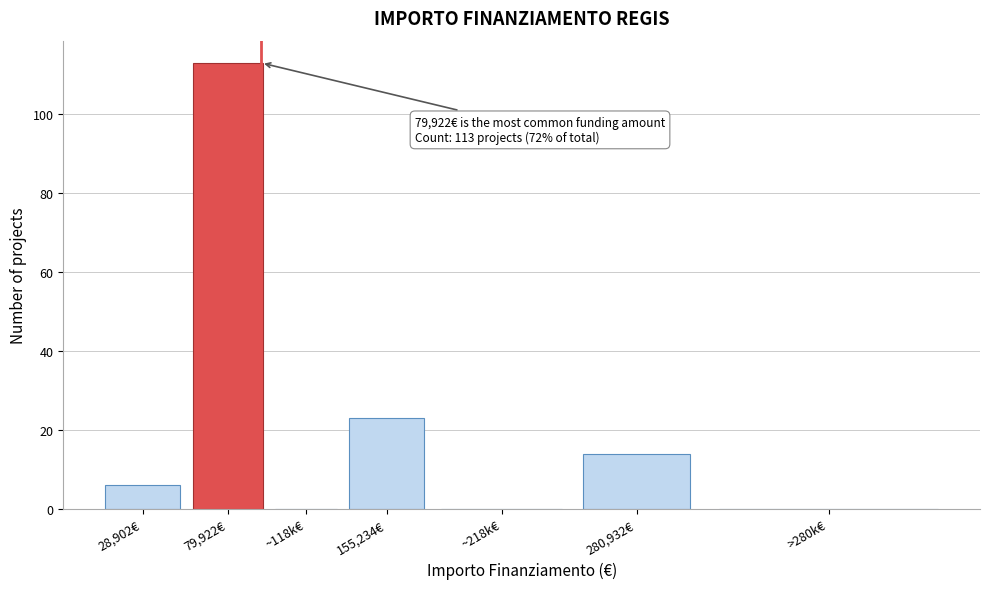

Reading right to left, extract all data points from this chart.

>280k€=0	280,932€=14	~218k€=0	155,234€=23	~118k€=0	79,922€=113	28,902€=6